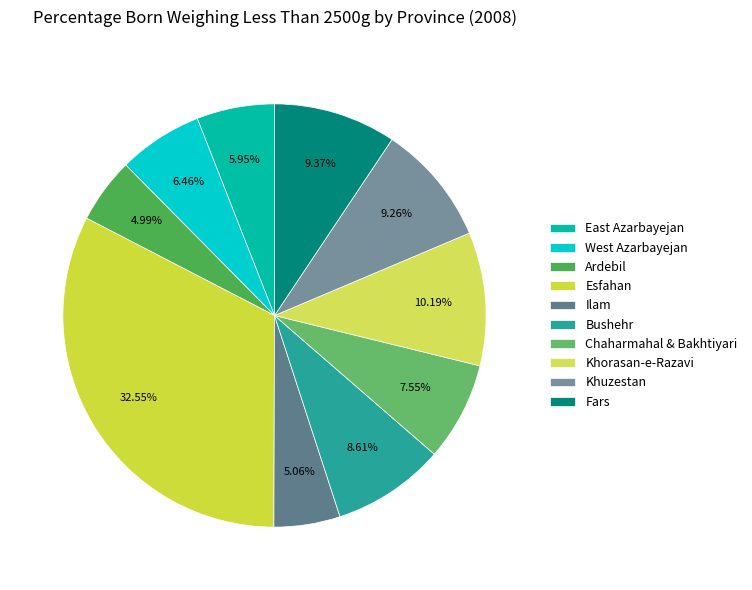

Rank the categories by value from lowest to highest.

Ardebil, Ilam, East Azarbayejan, West Azarbayejan, Chaharmahal & Bakhtiyari, Bushehr, Khuzestan, Fars, Khorasan-e-Razavi, Esfahan